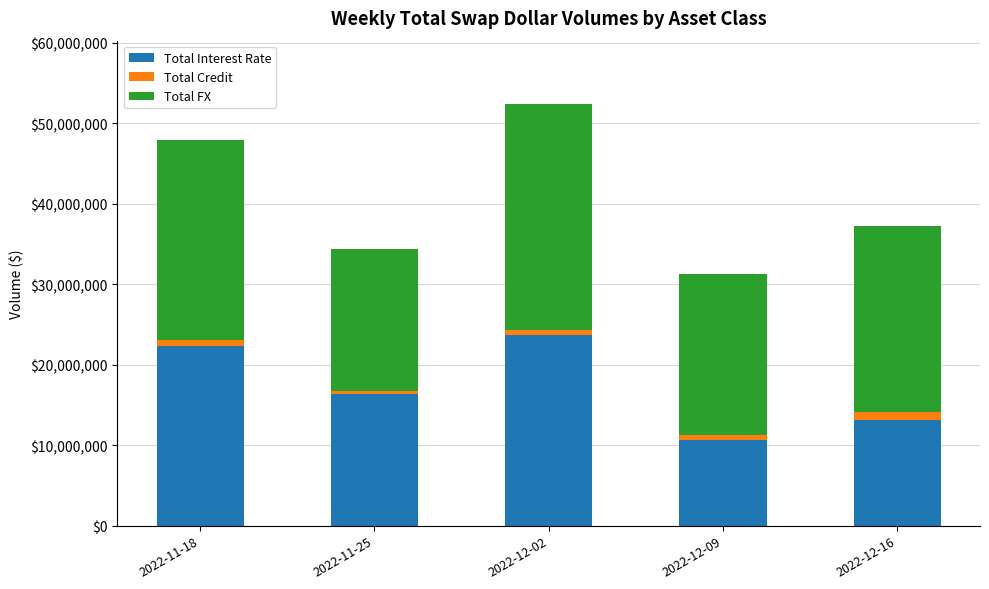

The value of Total Interest Rate at 2022-12-16 is 13134478. True or false?

True